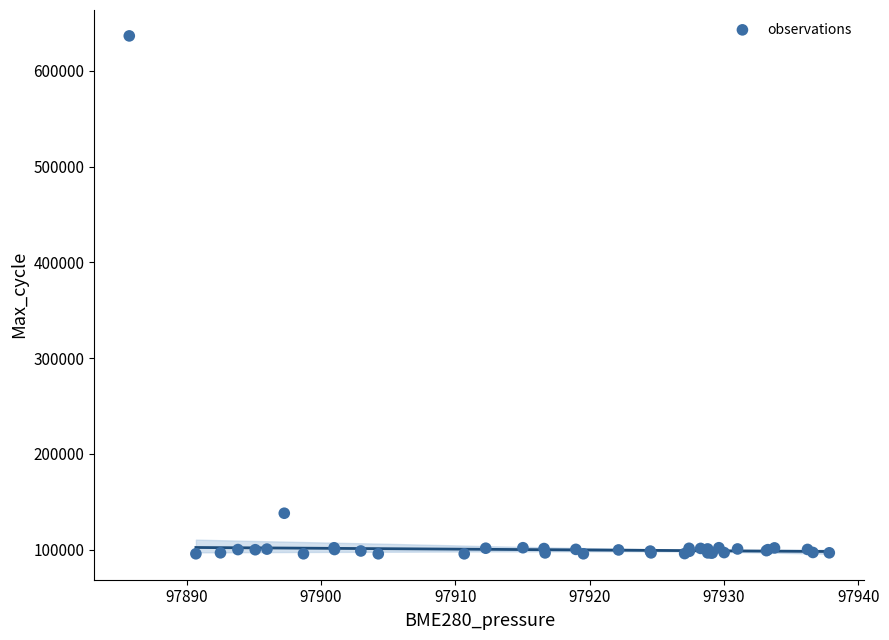

What Y value in the scatter plot is closest to 366076?

138157